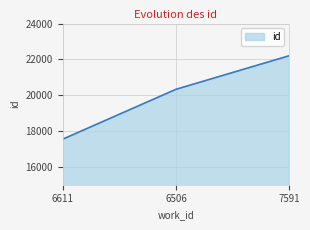

Does the chart display data point markers on the line(s)?

No